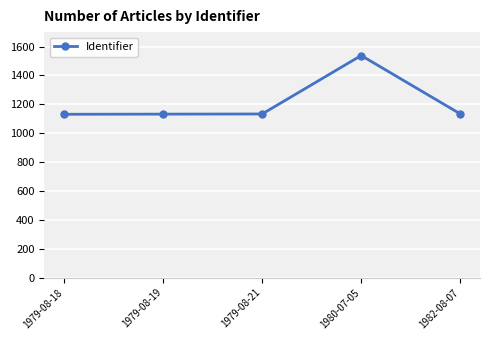

What is the difference between the maximum and second lowest values?

406